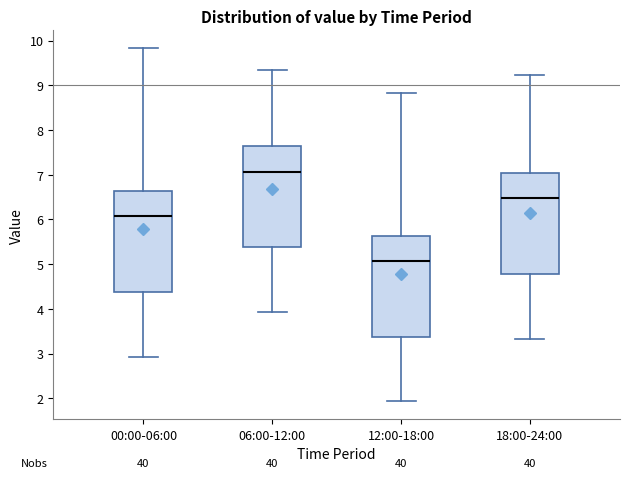

Where is the upper edge of the box for 18:00-24:00 on the y-axis? The values are not printed on the chart, so give them approximately, as read against the axis.

7.0